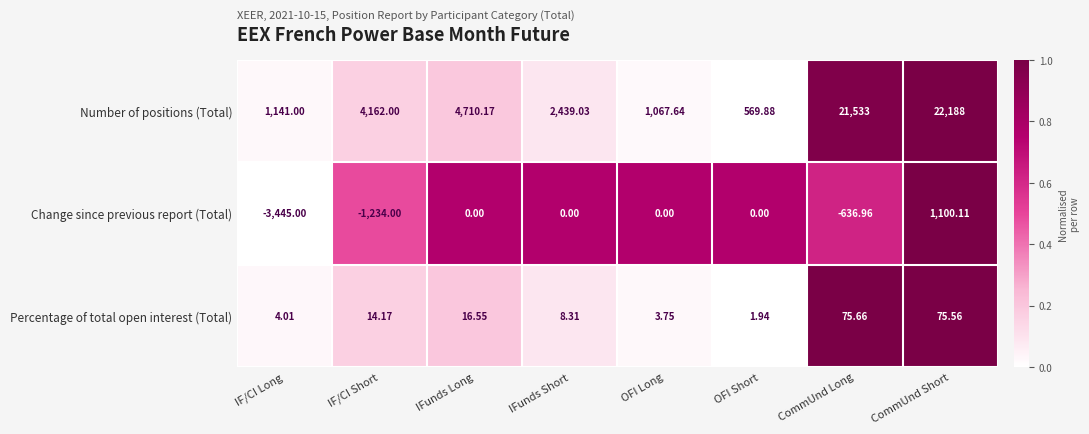

Where is Number of positions (Total) nearest to the value 11378?

IFunds Long